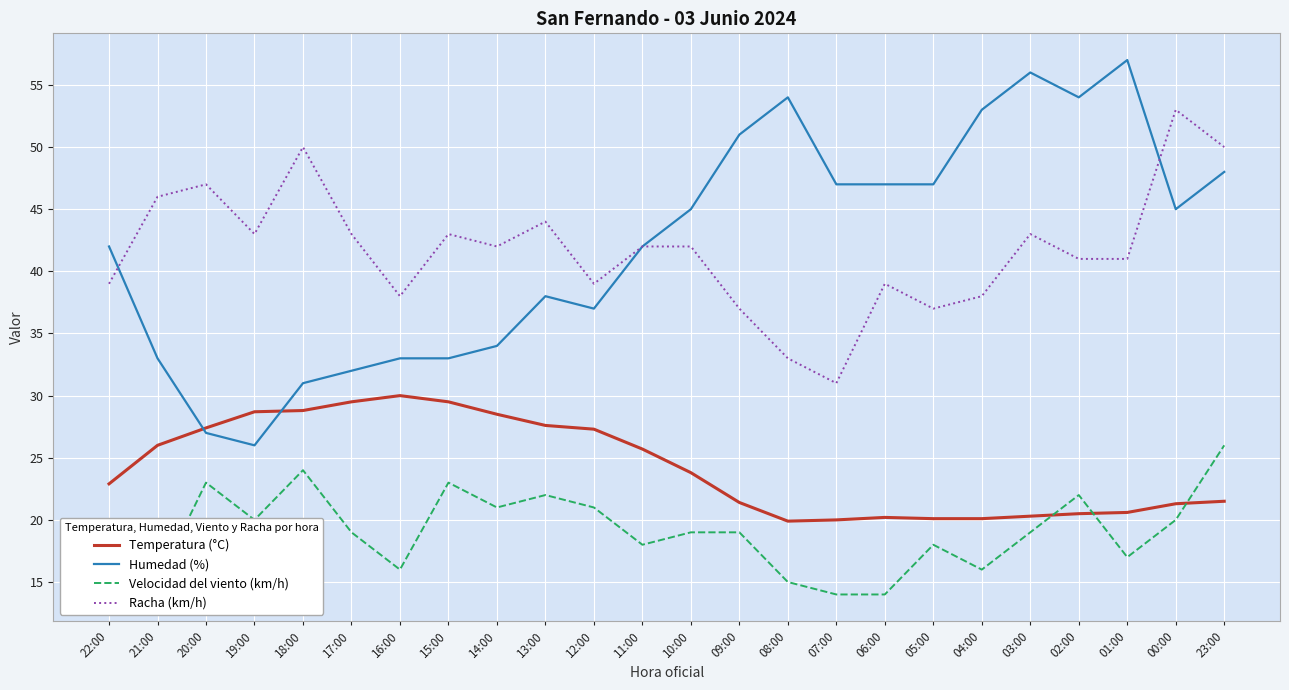

True or false: Velocidad del viento (km/h) and Humedad (%) intersect in this chart.

False